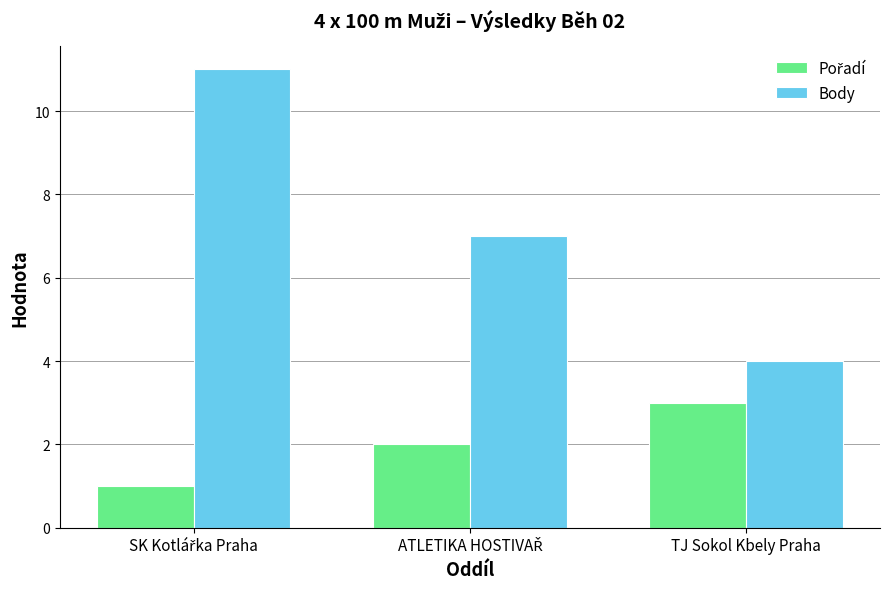

What is the average value of the Body series?

7